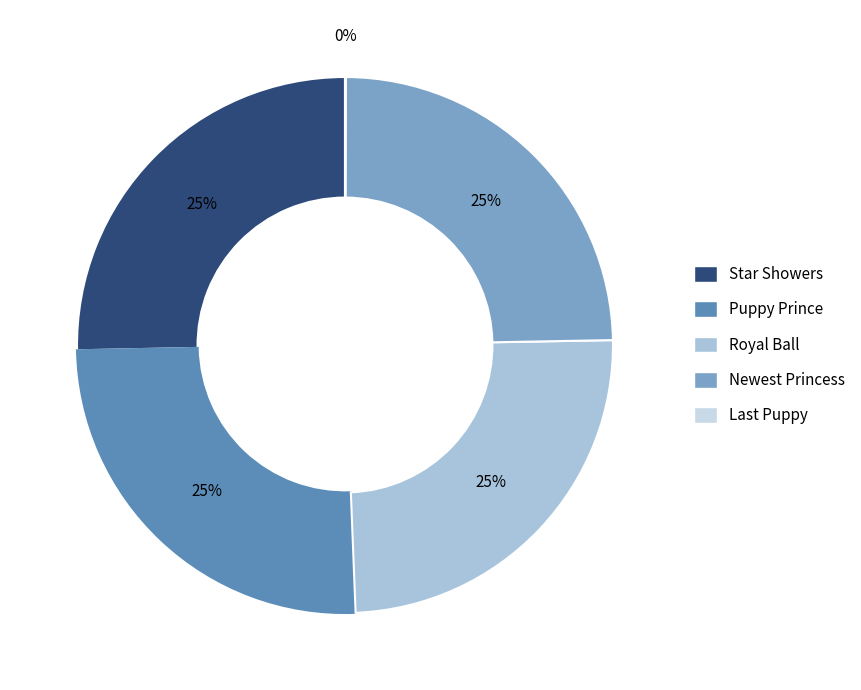

To the nearest percent, what is the combined percentage of Newest Princess and Puppy Prince?

50%